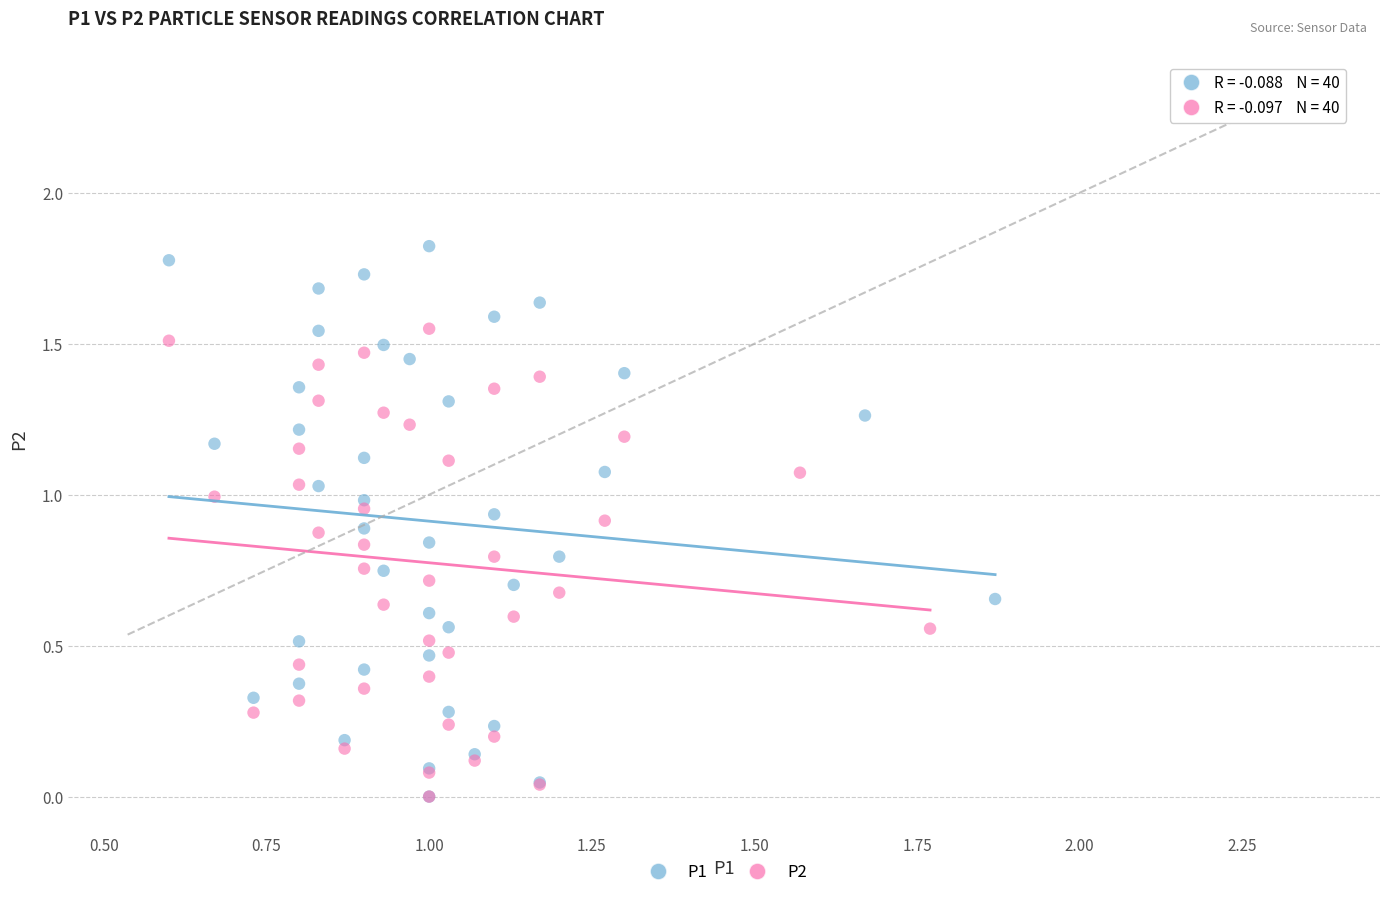

Which series reaches the maximum Y coordinate?

P1